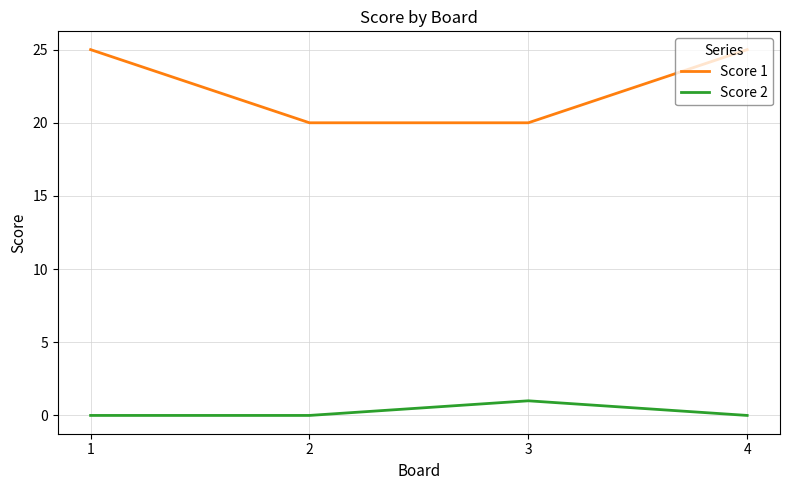

Rank the series at 1 from lowest to highest value.

Score 2, Score 1